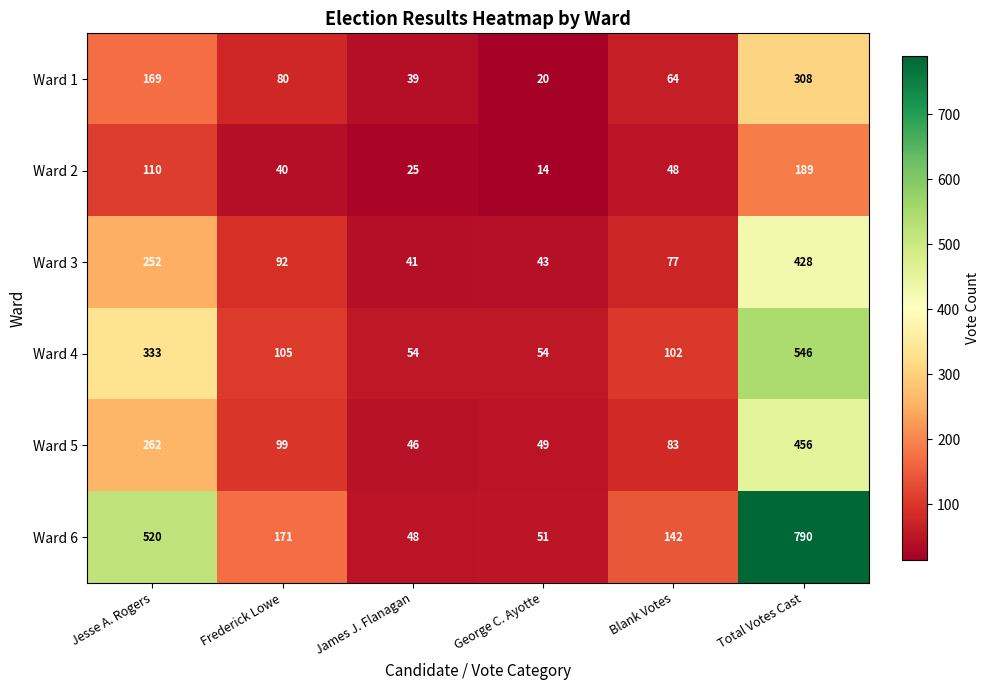

Which label corresponds to the smallest value in the chart?

George C. Ayotte